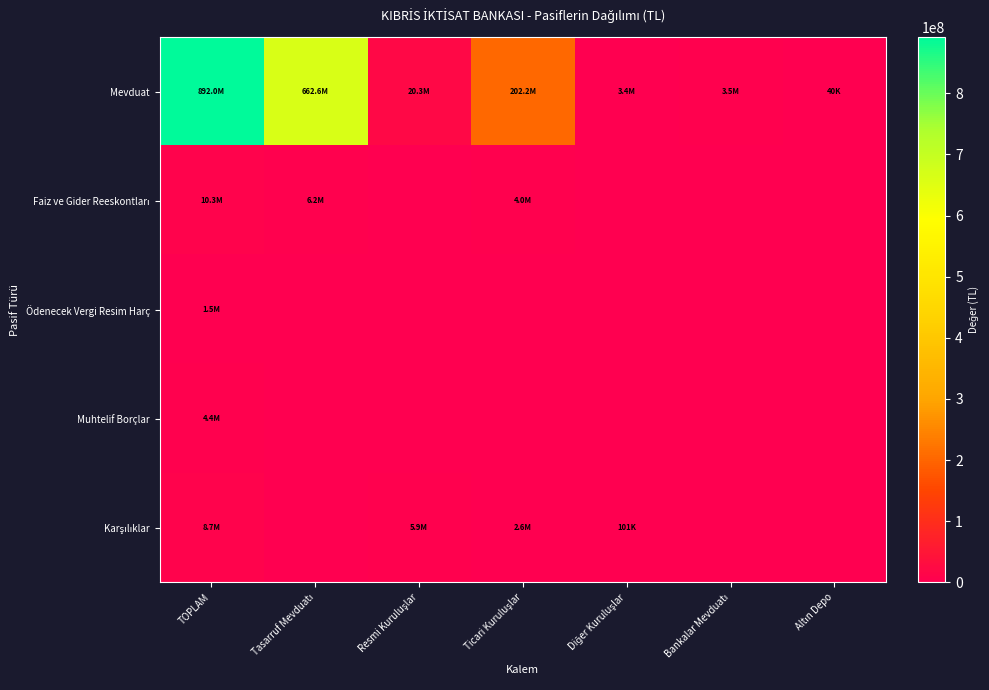

What is the spread (max minus min) of values at Bankalar Mevduatı?

3519014.0